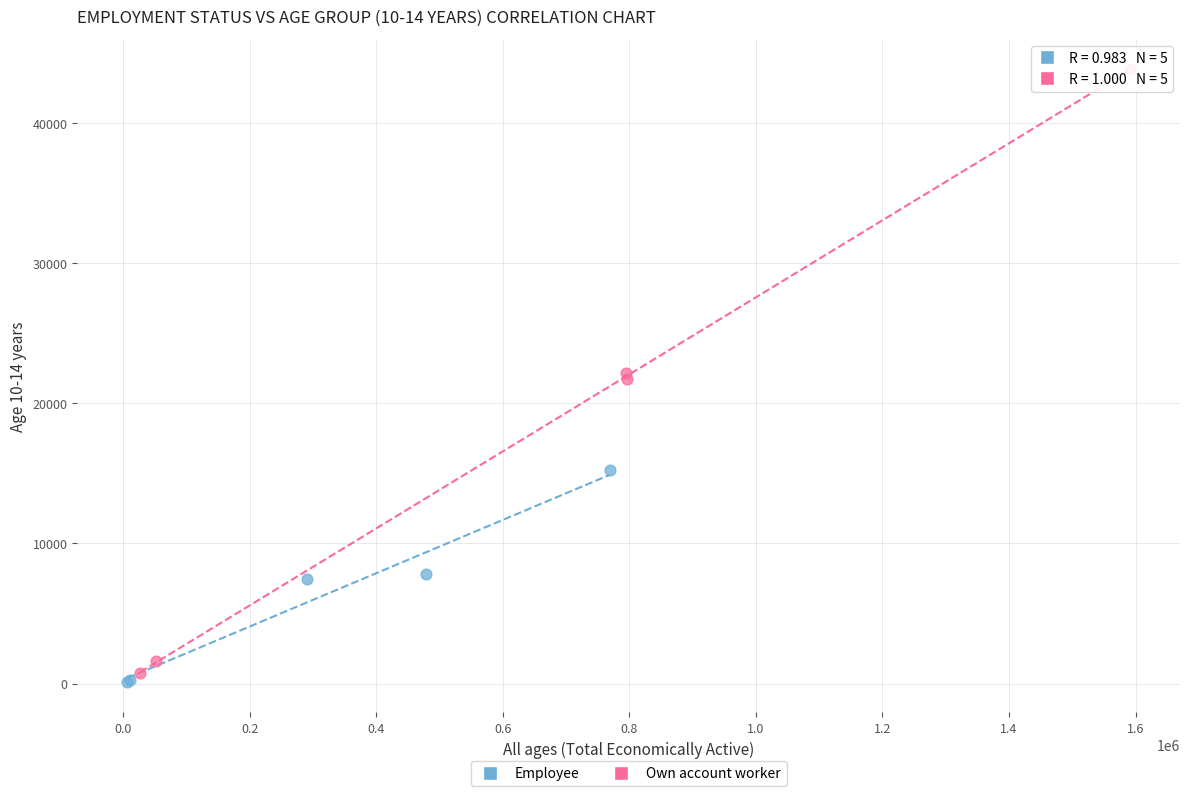

Which series contains the highest Y value?

Own account worker